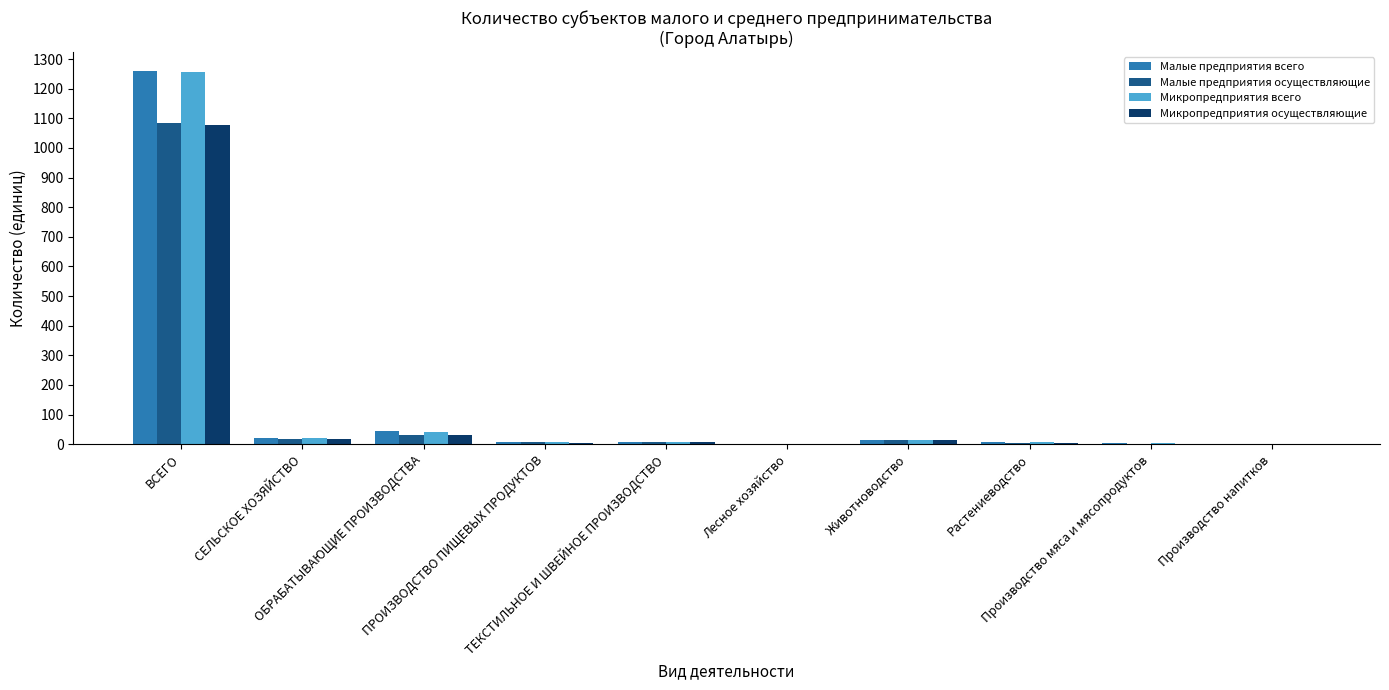

What is the sum of all Малые предприятия осуществляющие values?

1165